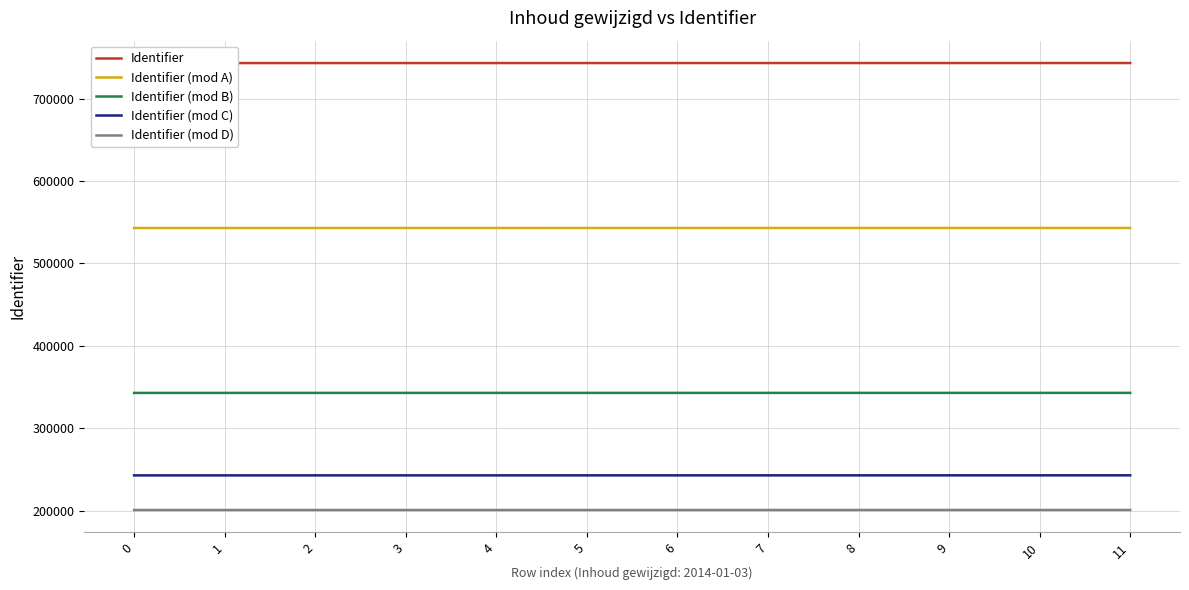

What is the greatest value displayed?

743092